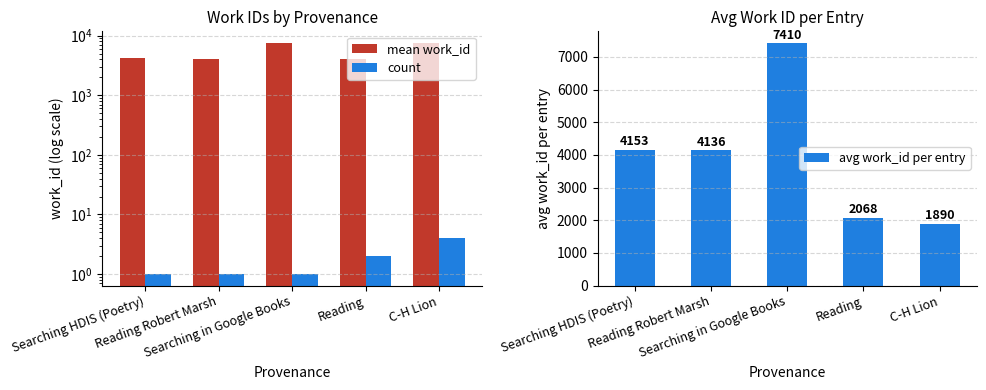

Rank the series at Reading from highest to lowest value.

mean work_id, avg work_id per entry, count